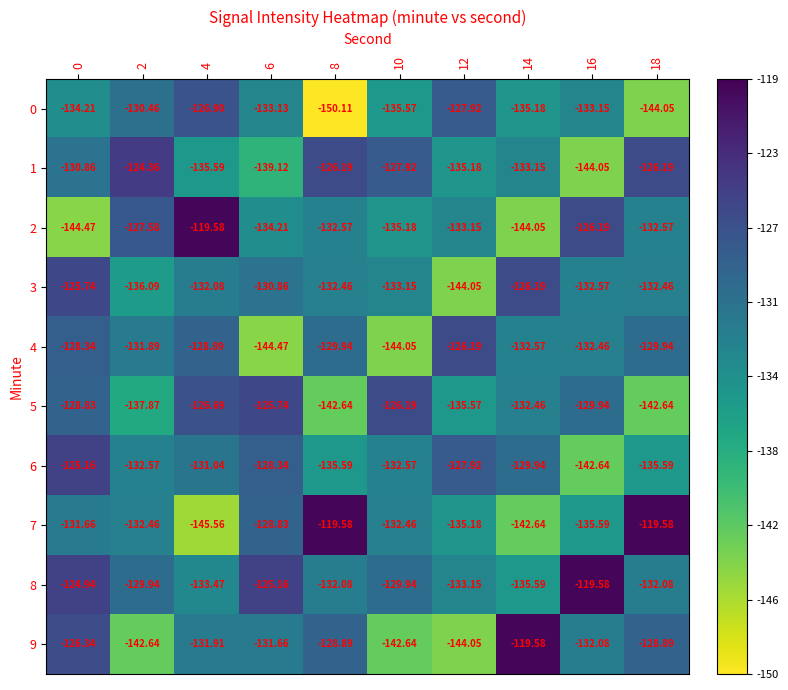

Is the value of 8 at 18 greater than the value of 5 at 6?

No